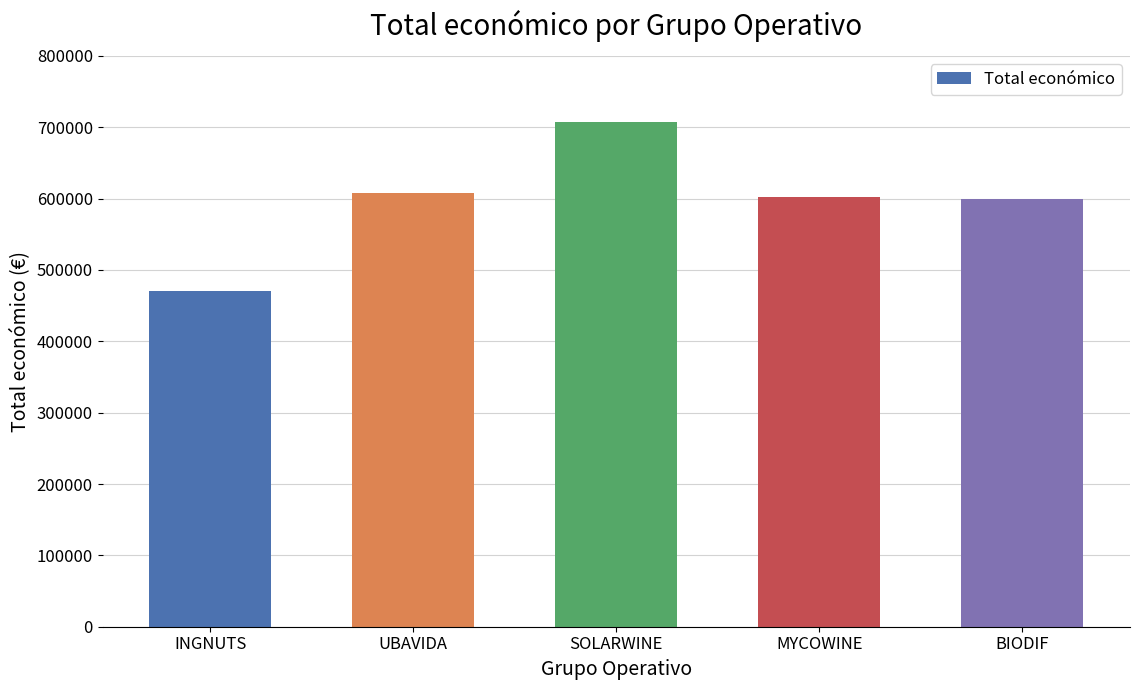

Is it true that the value at SOLARWINE is 706697.0?

True